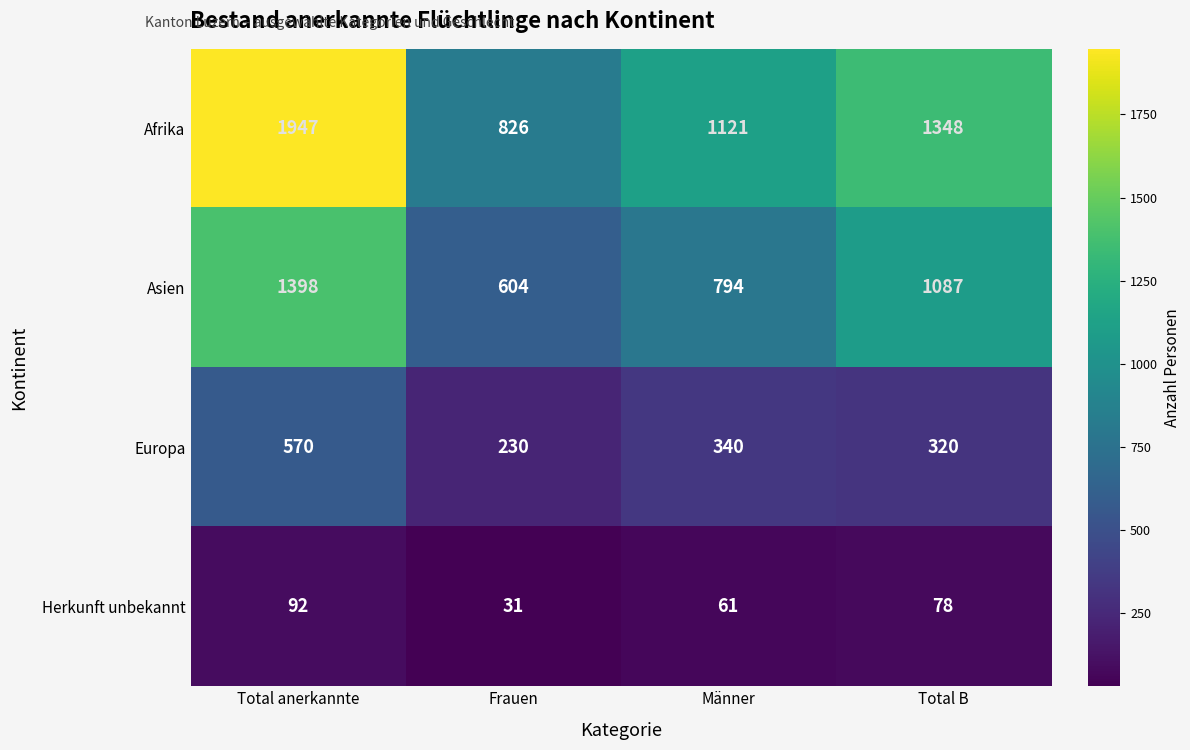

Count the number of categories in the chart.

4